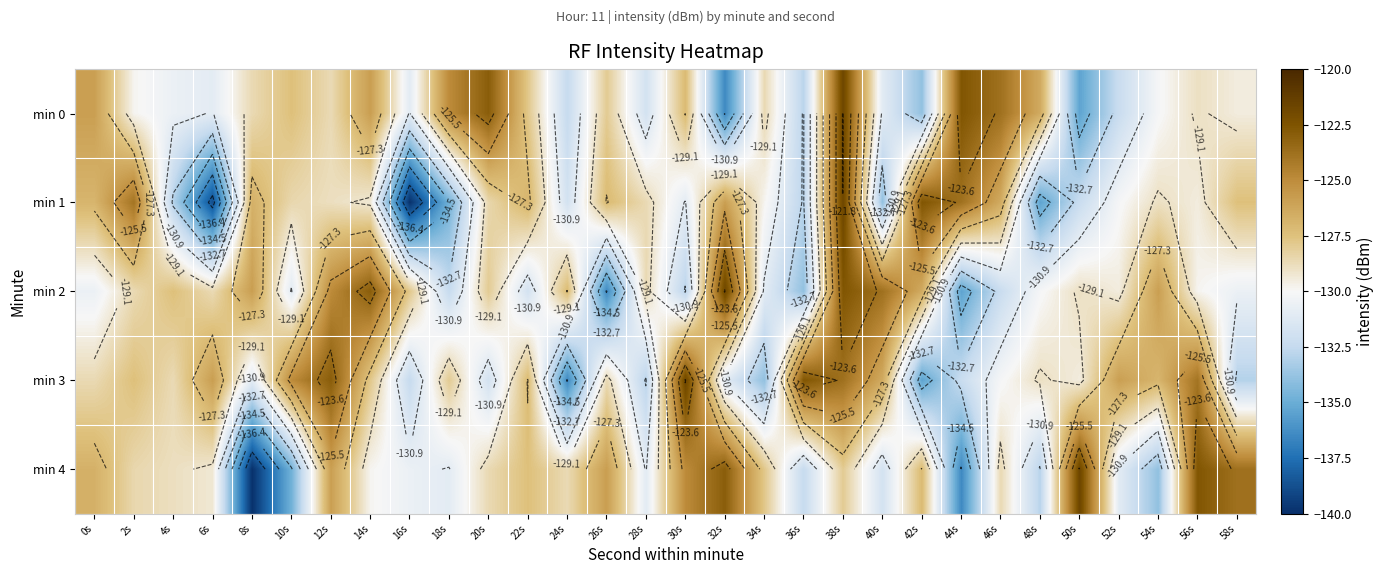

What is the difference between the min 2 values at 36s and 2s?

5.3